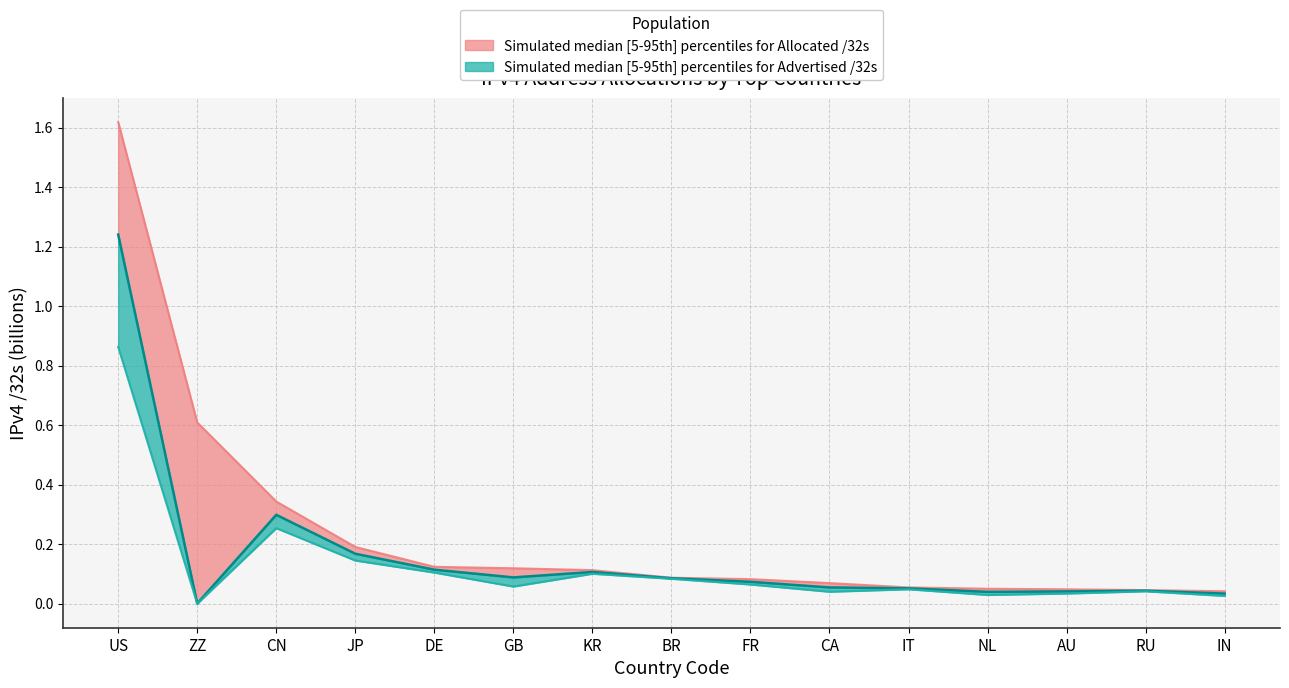

Which category has the highest value in the Allocated /32s series?

US